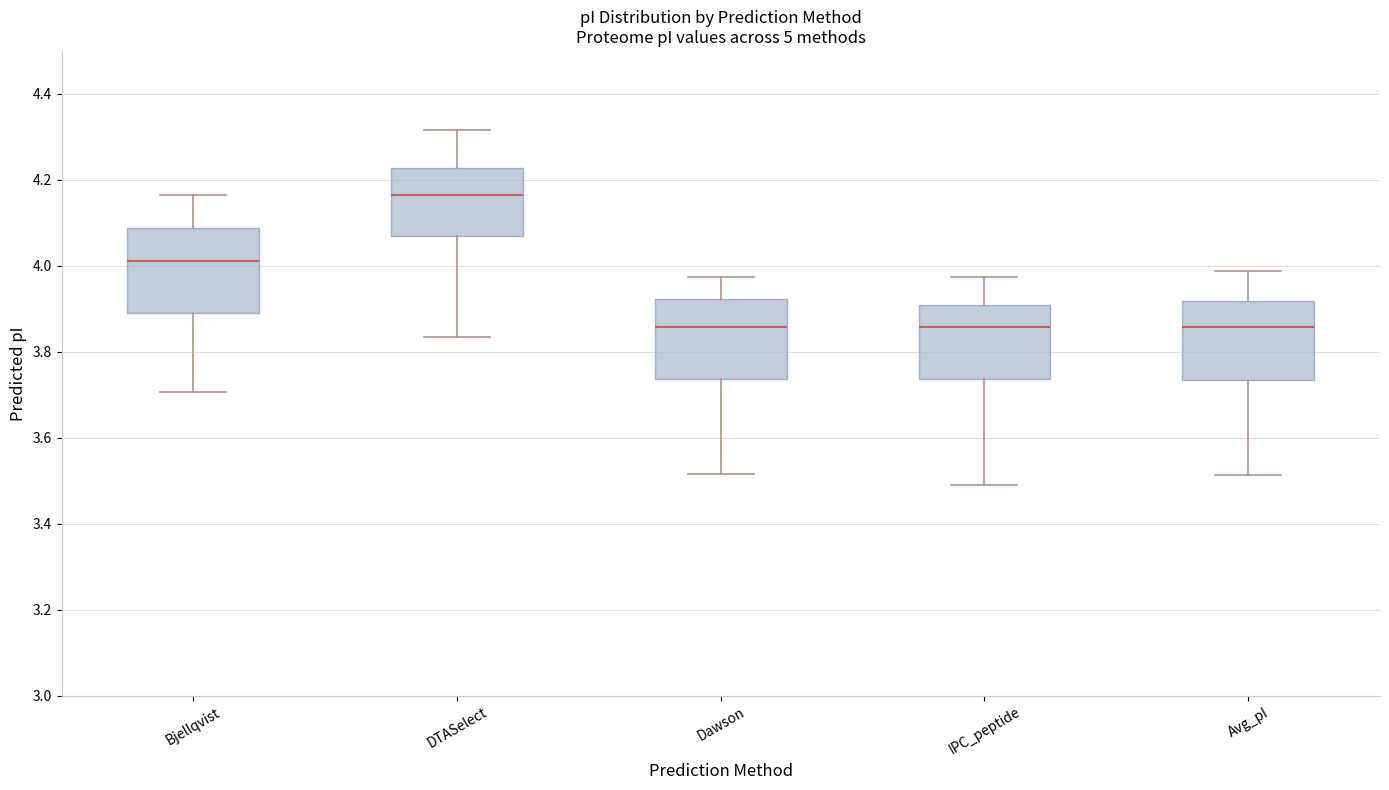

Where is the upper edge of the box for Avg_pI on the y-axis? The values are not printed on the chart, so give them approximately, as read against the axis.

3.92